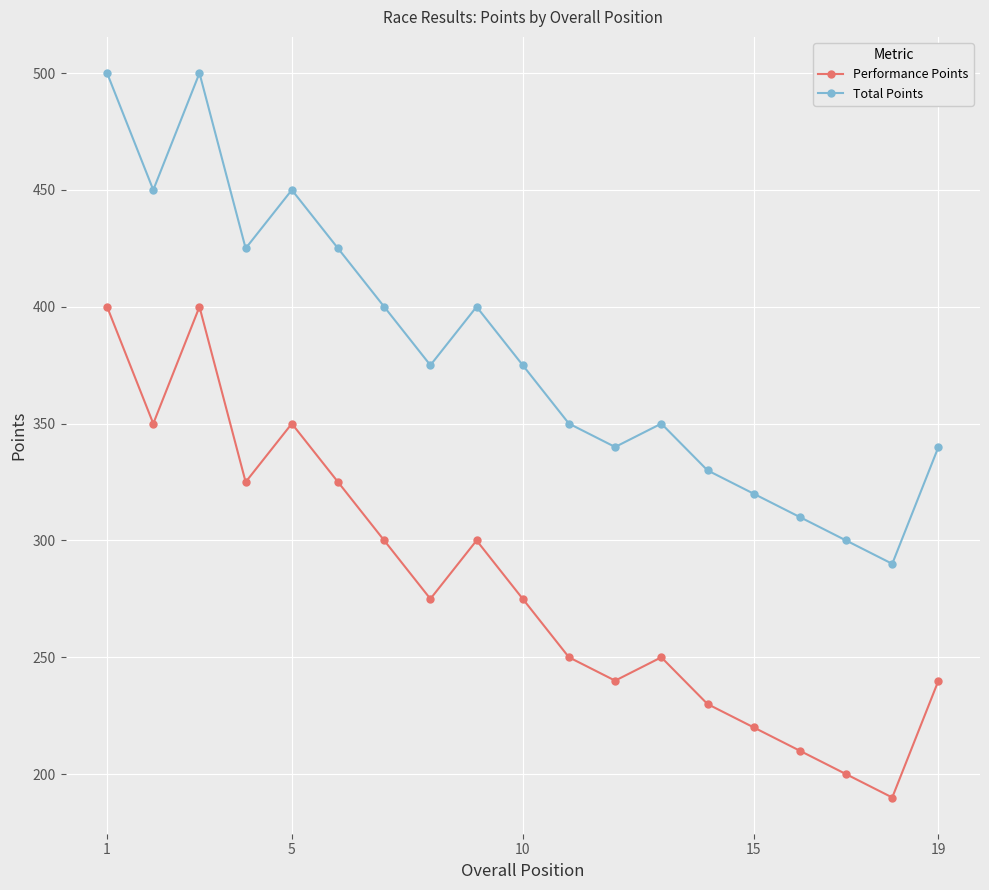

True or false: Total Points and Performance Points intersect in this chart.

False